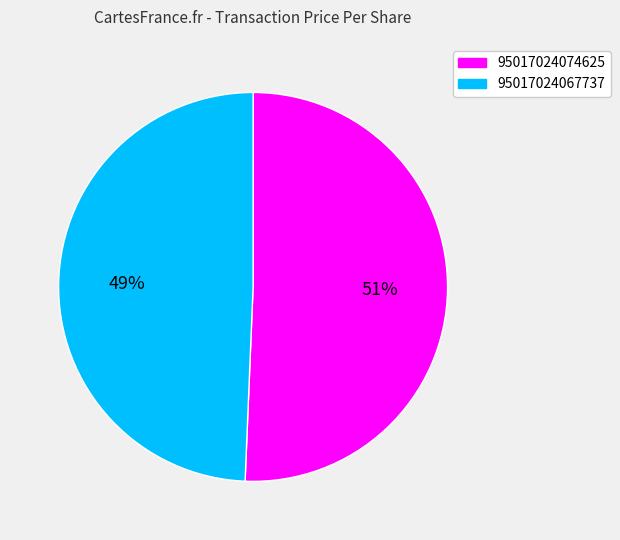

Do 95017024067737 and 95017024074625 together represent more than half of the pie?

Yes